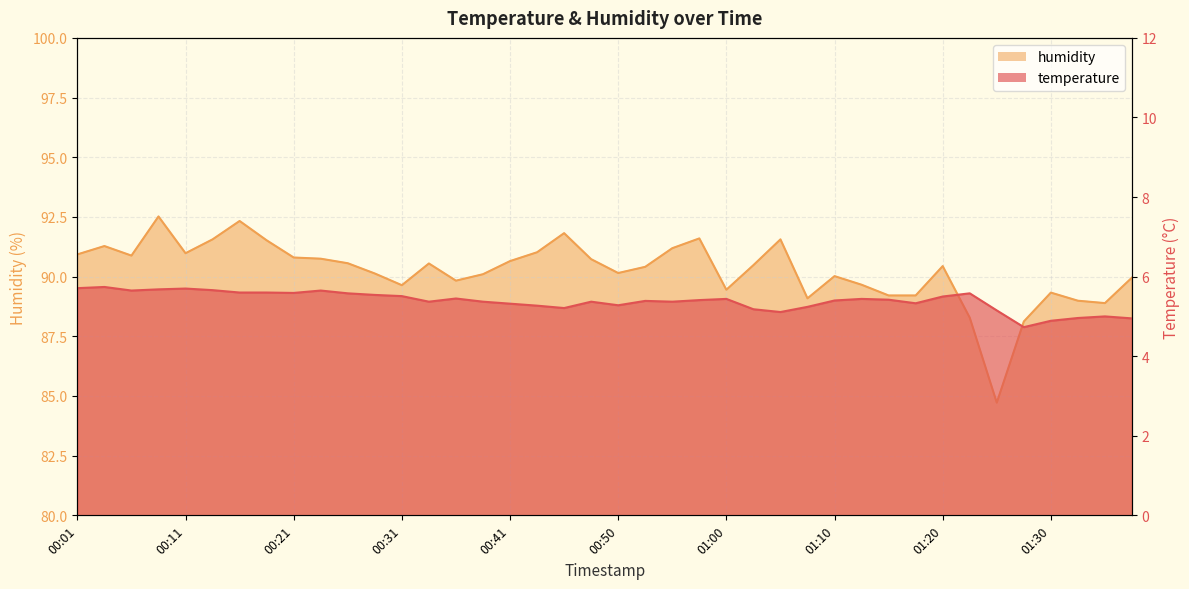

What is the average value of the humidity series?

90.2